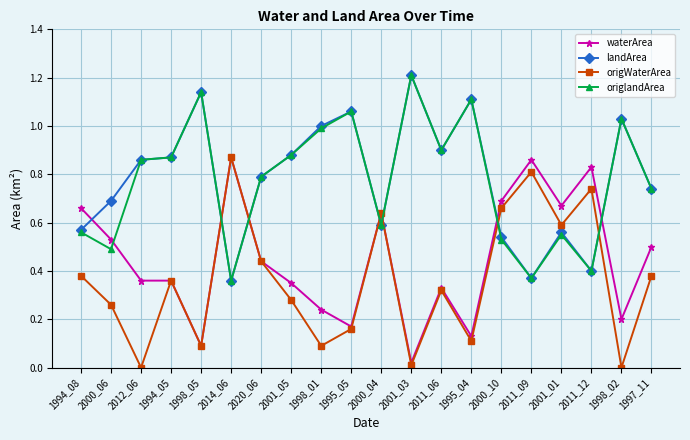

How many interior local peaks does the origWaterArea series have?

6